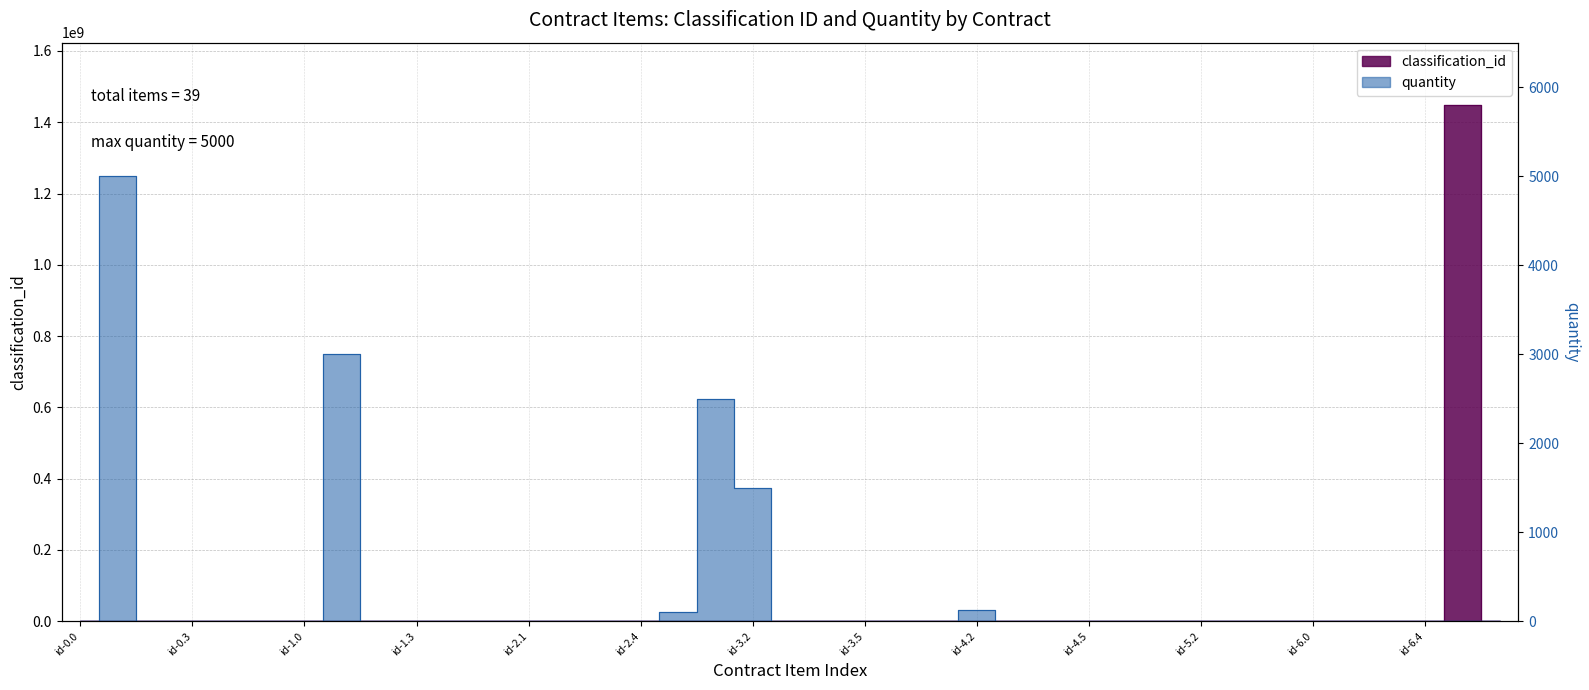

What is the difference between the maximum and minimum values in the classification_id series?

1449173561